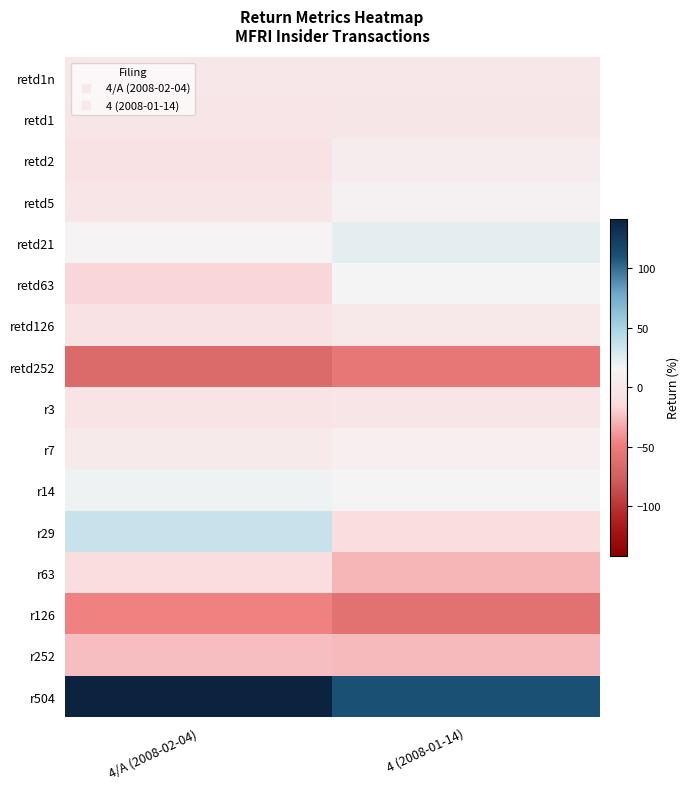

What is the minimum value shown in the chart?

-66